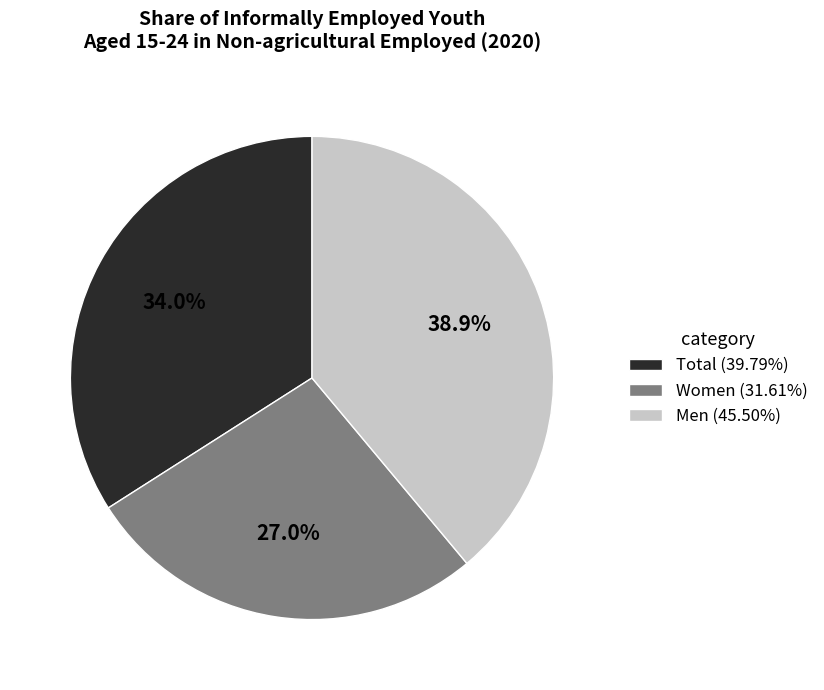

Does Total account for over 50% of the chart?

No